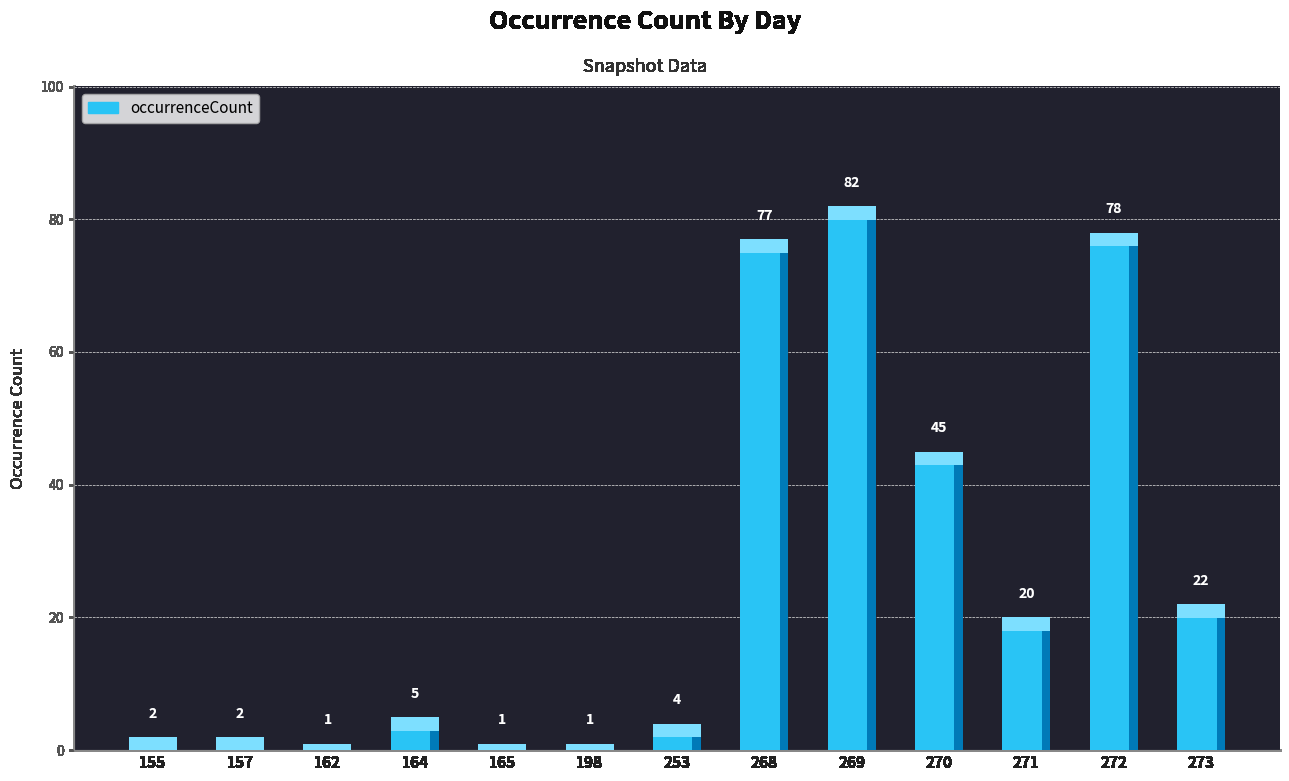

What is the sum of the values at 253 and 271?

24